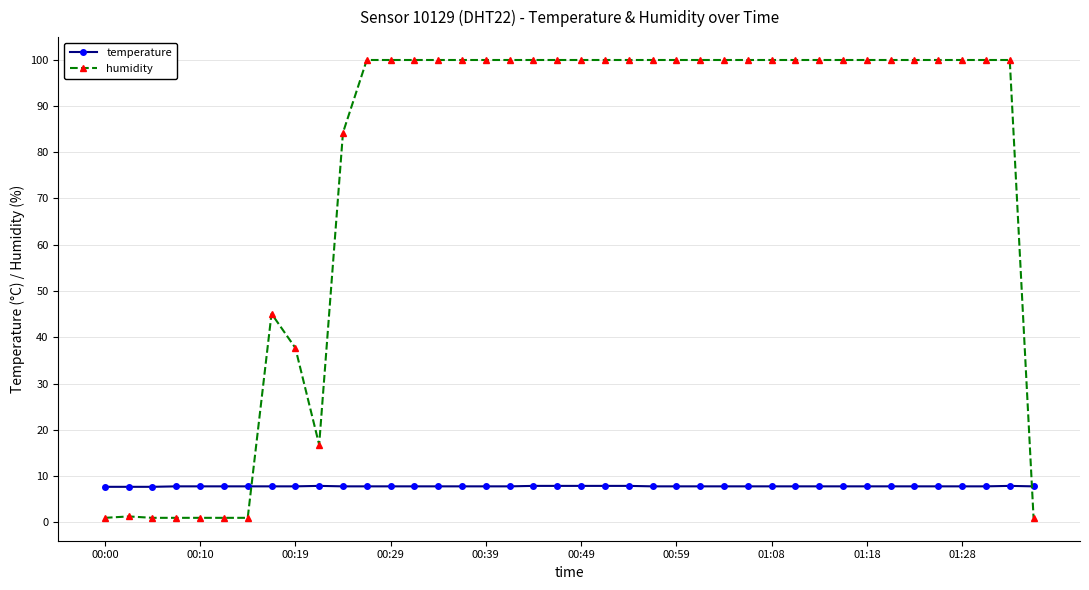

Which series has the largest range (max minus min)?

humidity